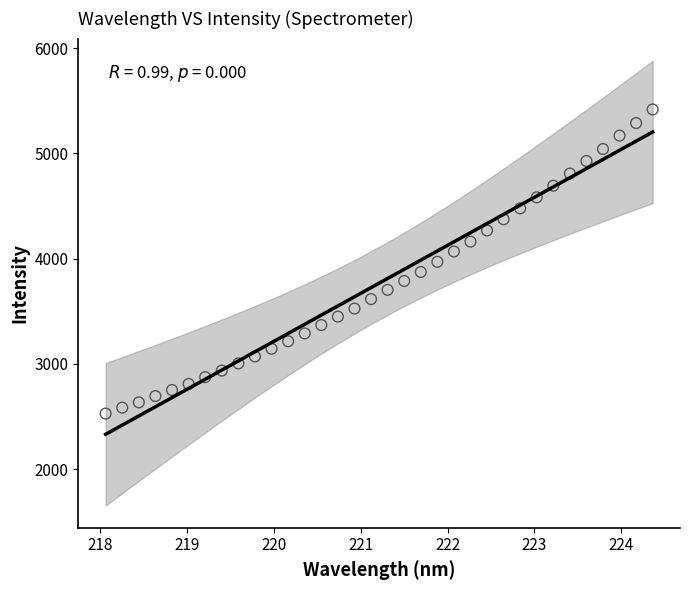

What is the range of X values (max minus min)?

6.3